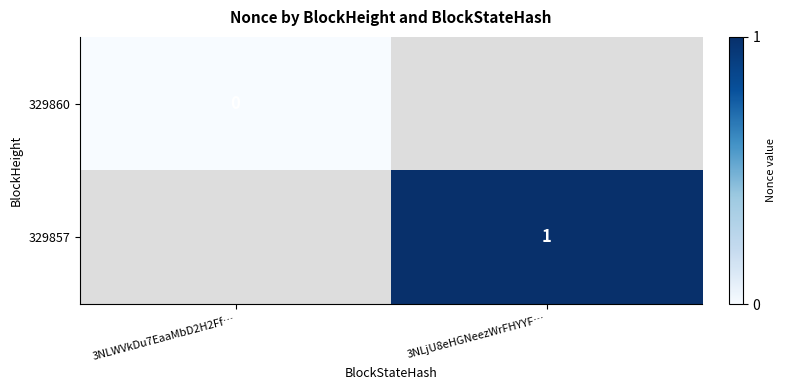

True or false: 329857 has a value of 1 at 3NLjU8eHGNeezWrFHYYF….

True